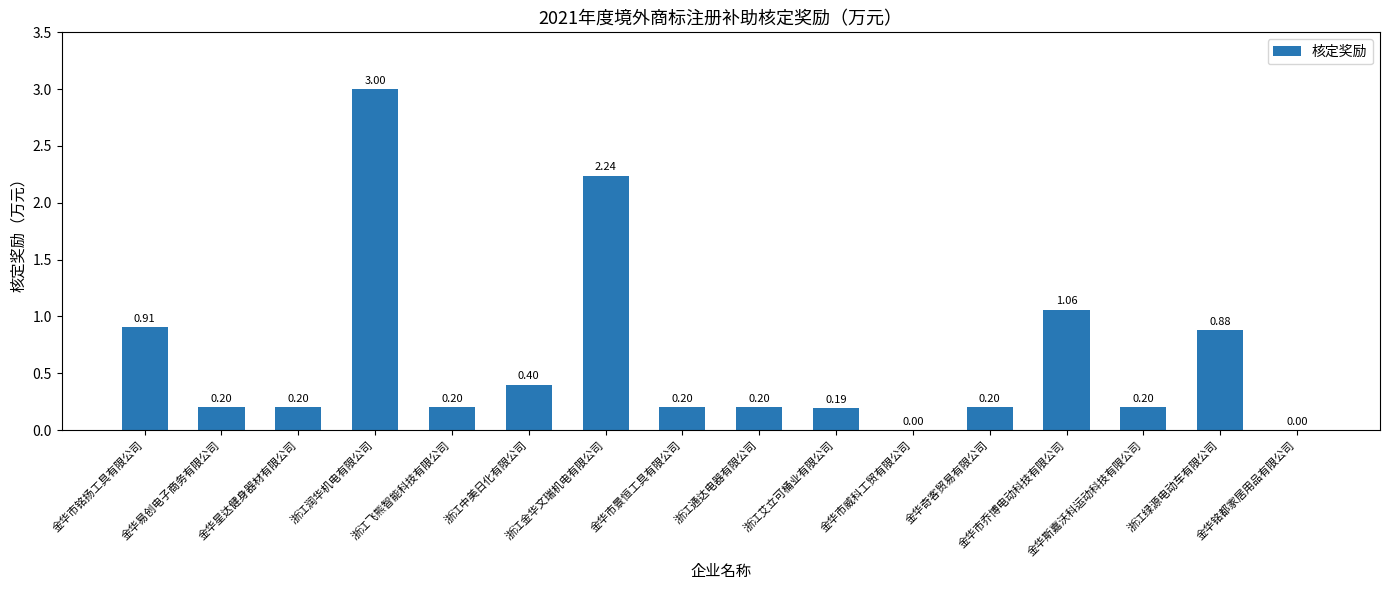

What is the average value?

0.6